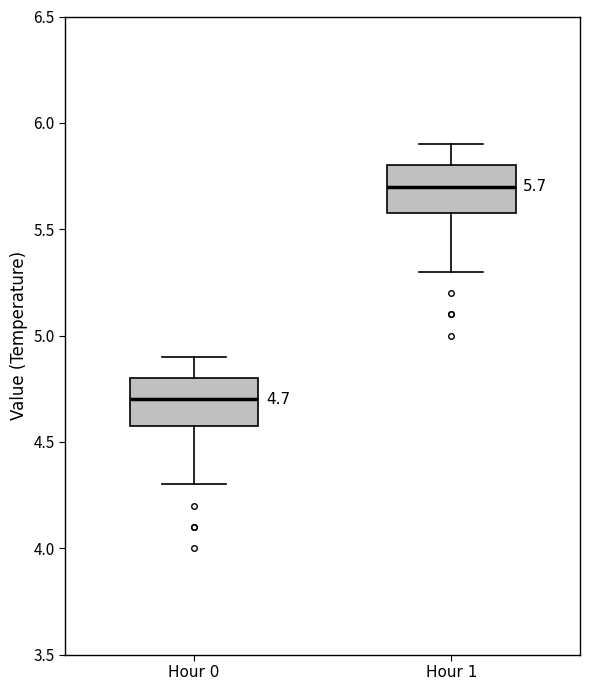

Which box has the lowest median line?

Hour 0